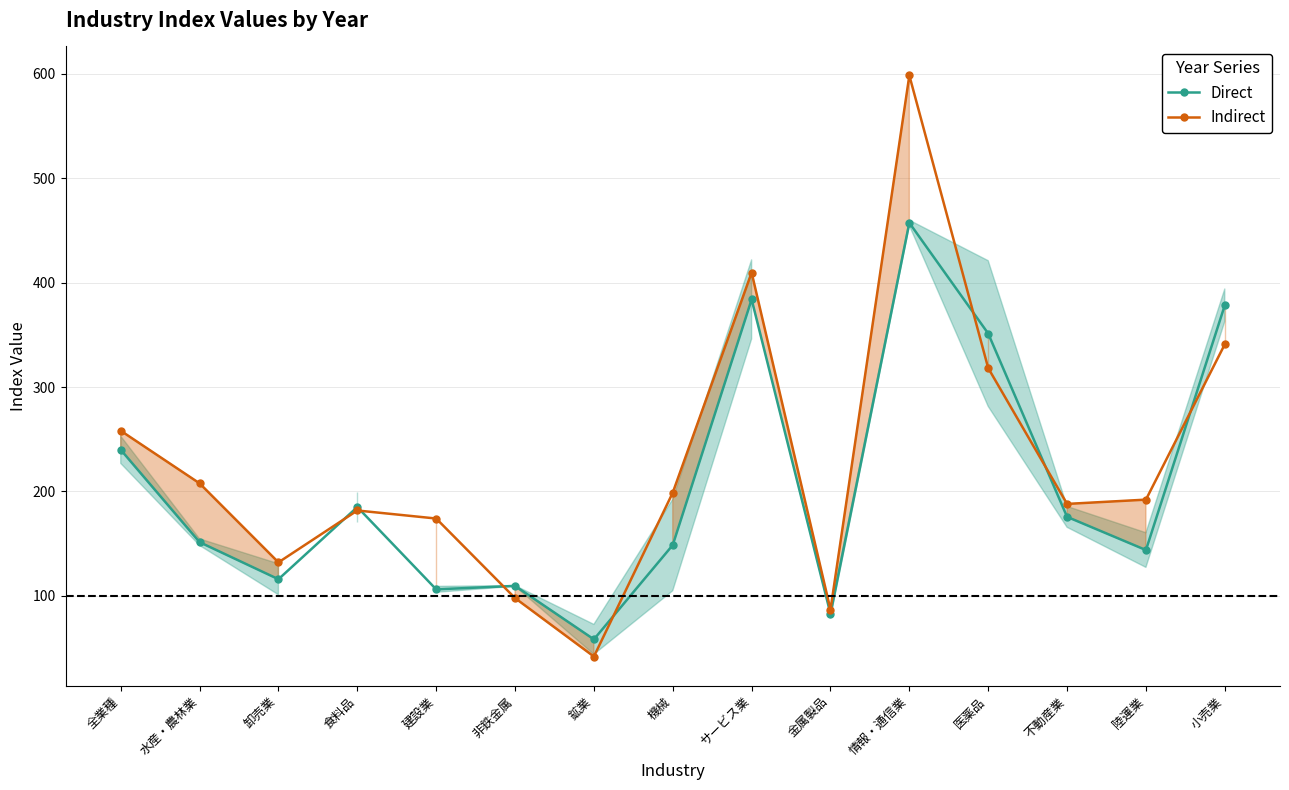

At which category does 2021 (Indirect) reach its first local peak?

食料品